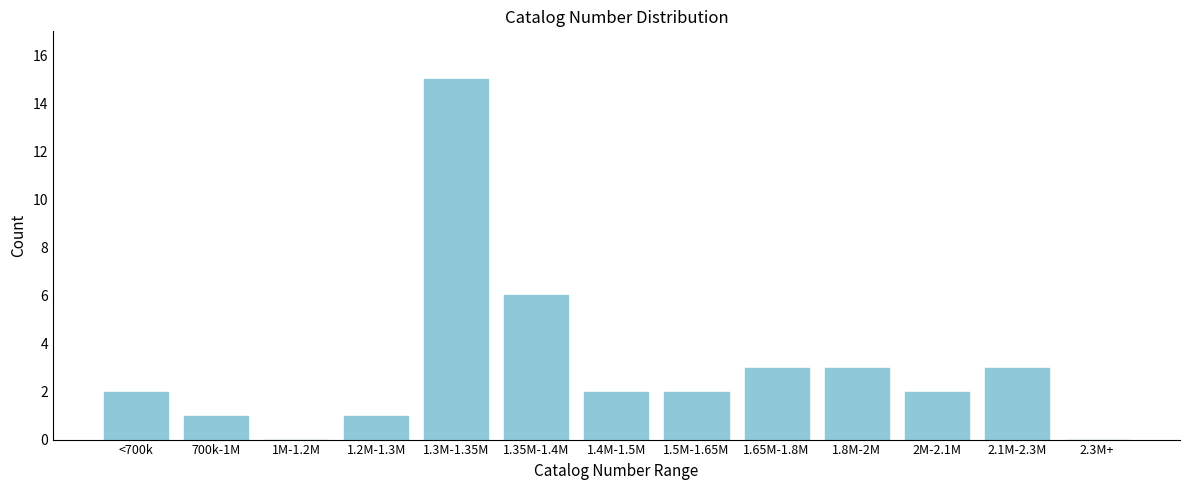

Reading left to right, extract all data points from this chart.

<700k=2	700k-1M=1	1M-1.2M=0	1.2M-1.3M=1	1.3M-1.35M=15	1.35M-1.4M=6	1.4M-1.5M=2	1.5M-1.65M=2	1.65M-1.8M=3	1.8M-2M=3	2M-2.1M=2	2.1M-2.3M=3	2.3M+=0